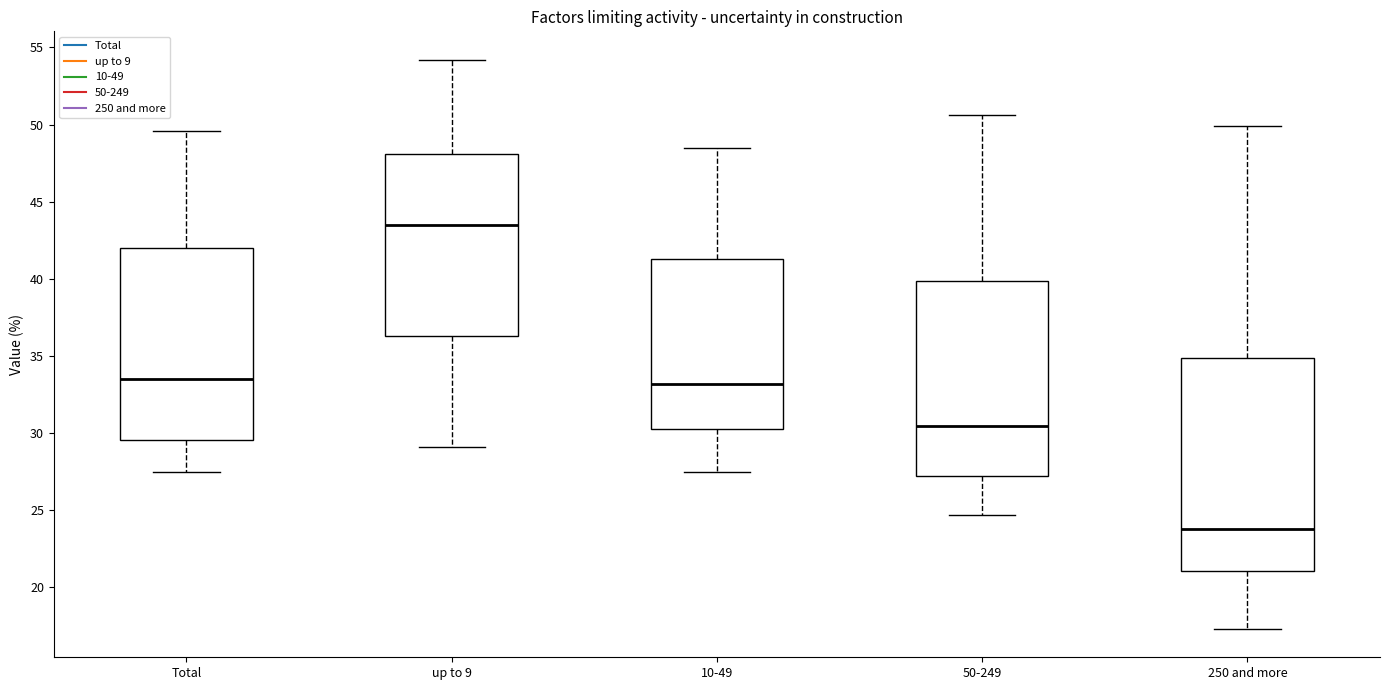

Reading left to right, transcribe this box plot: for each box, give where its median line is, the range the box spans, and where its two whiskers end, as read against the y-axis. The values are not printed on the chart, so give them approximately, as read against the axis.

Total: median 33.5, box 29.5 to 42.0, whiskers 27.5 to 49.5
up to 9: median 43.5, box 36.5 to 48.0, whiskers 29.0 to 54.0
10-49: median 33.0, box 30.5 to 41.5, whiskers 27.5 to 48.5
50-249: median 30.5, box 27.0 to 40.0, whiskers 24.5 to 50.5
250 and more: median 24.0, box 21.0 to 35.0, whiskers 17.5 to 50.0